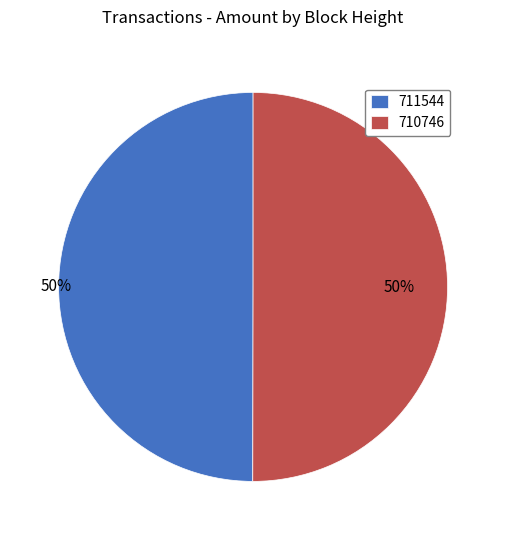

The 710746 slice represents 50% of the pie. True or false?

True